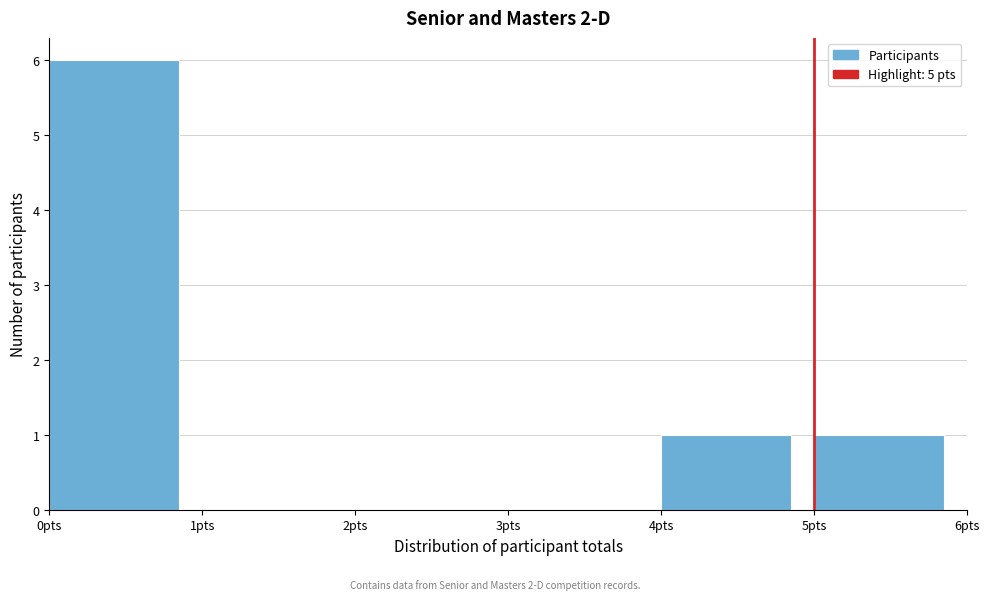

Reading left to right, list every bar in this chart as the range it spans on the x-axis followed by its height. The values are not printed on the chart, so give them approximately, as read against the axis.

0 to 1: 6
1 to 2: 0
2 to 3: 0
3 to 4: 0
4 to 5: 1
5 to 6: 1